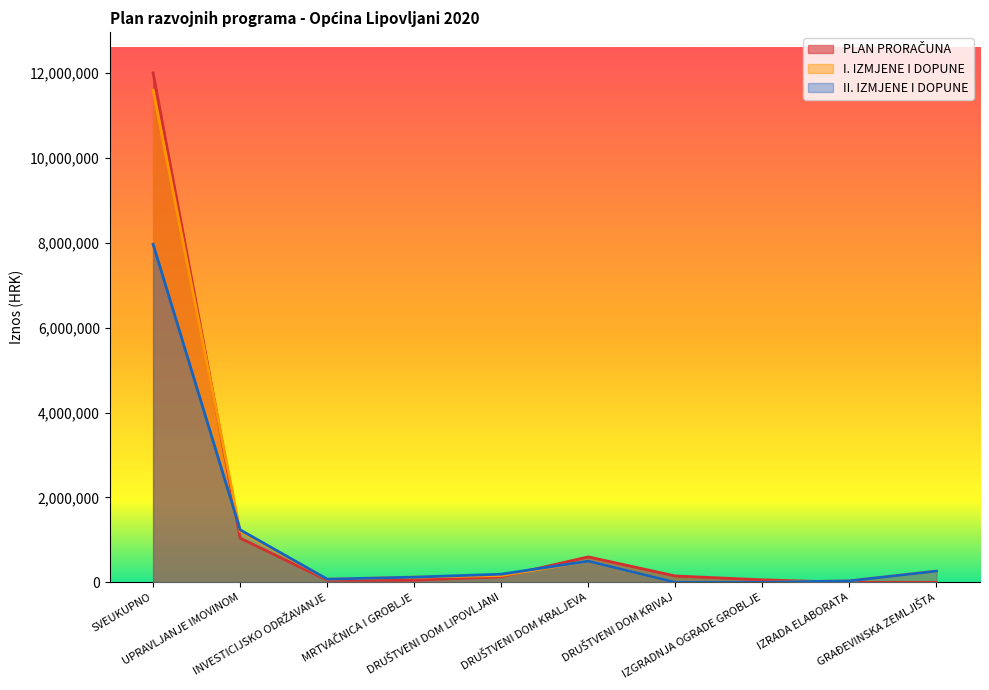

Between MRTVAČNICA I GROBLJE and GRAĐEVINSKA ZEMLJIŠTA, which series saw the biggest shift?

I. IZMJENE I DOPUNE